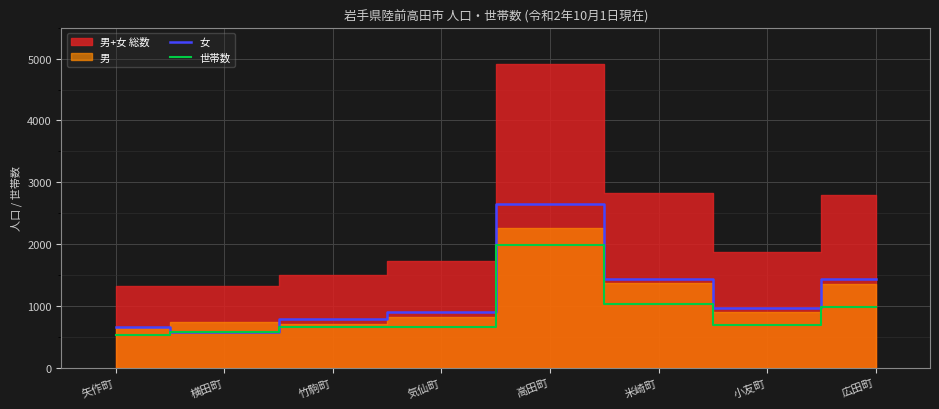

At which category is the sum across all series the highest?

高田町